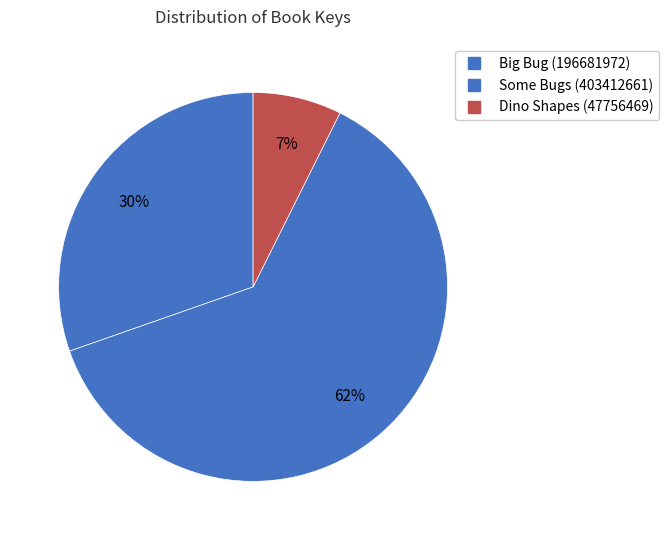

To the nearest percent, what is the combined percentage of Big Bug (196681972) and Some Bugs (403412661)?

93%